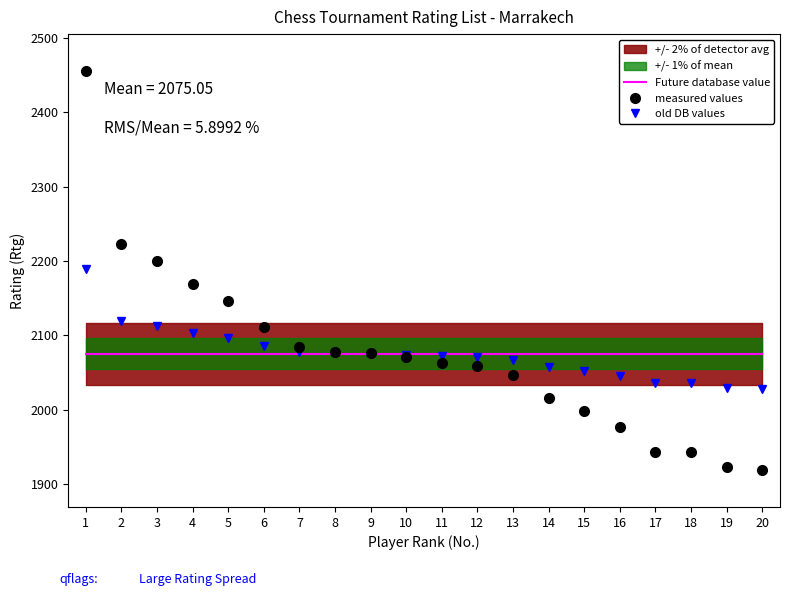

What is the value of the old DB values point at the 5th from the left?

2096.3